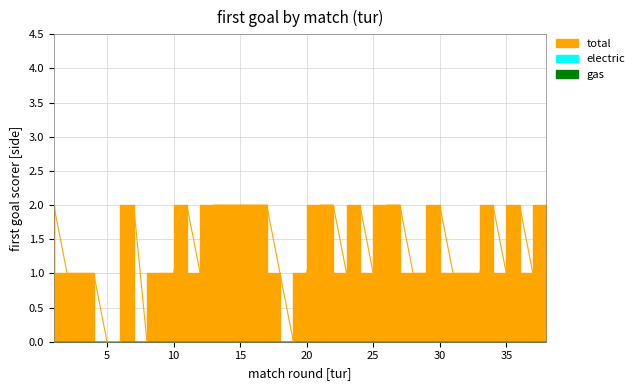

What is the sum of the Pervyi gol values at 7 and 37?

3